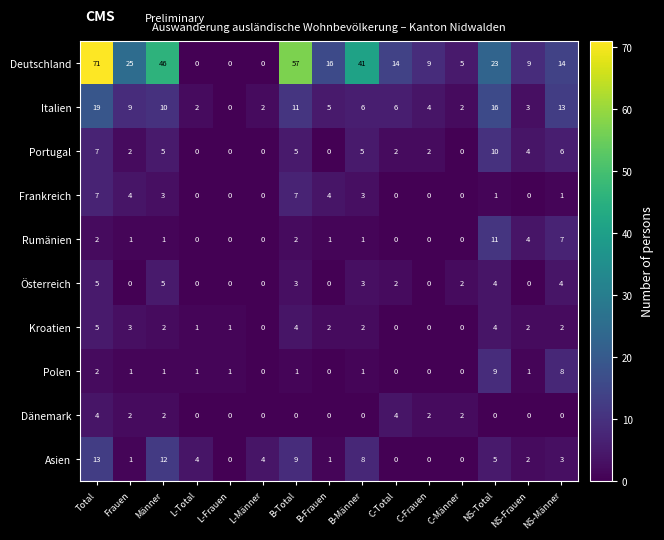

How many series are shown in this chart?

10